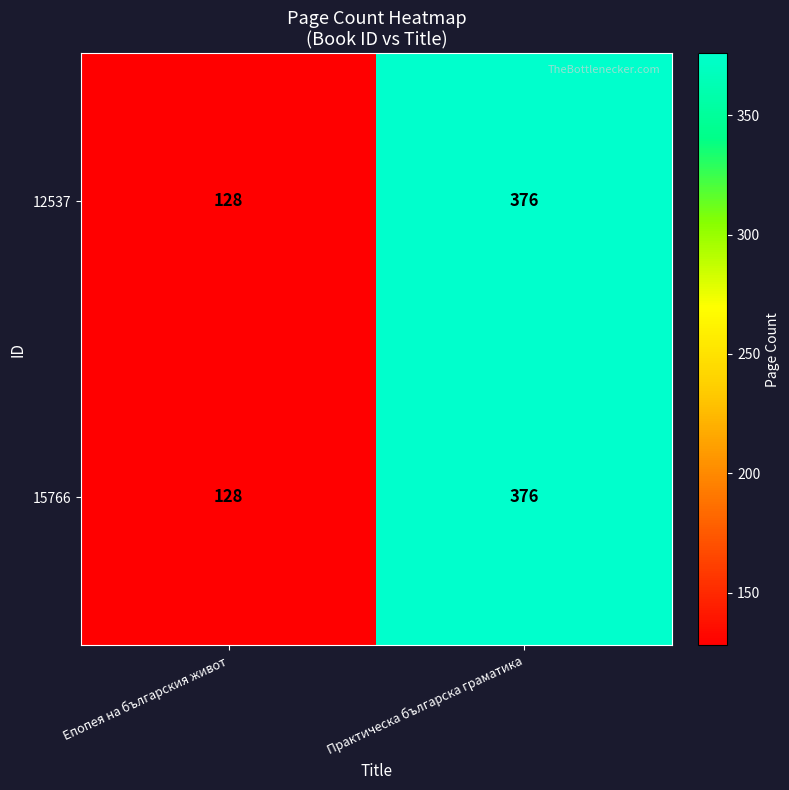

The value of 12537 at Практическа българска граматика is 376. True or false?

True